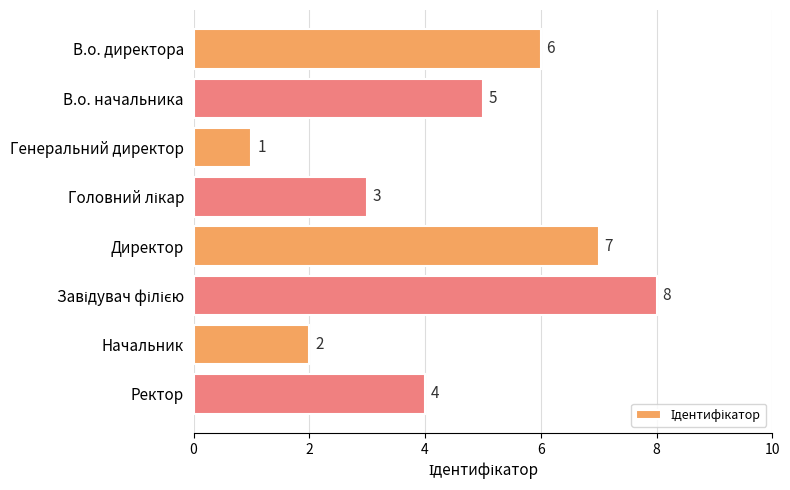

Between Начальник and Ректор, which is larger?

Ректор